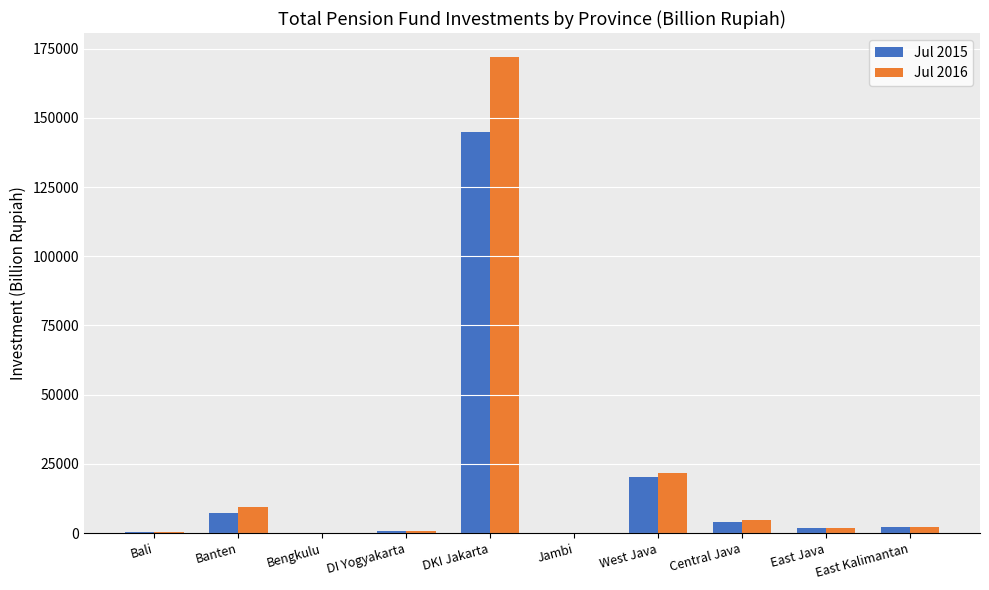

Which series has the largest range (max minus min)?

Jul 2016